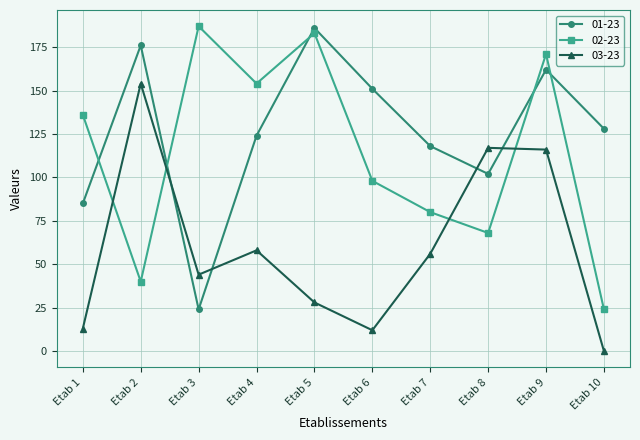

In 01-23, how many points are higher than both neighbors (excluding endpoints)?

3